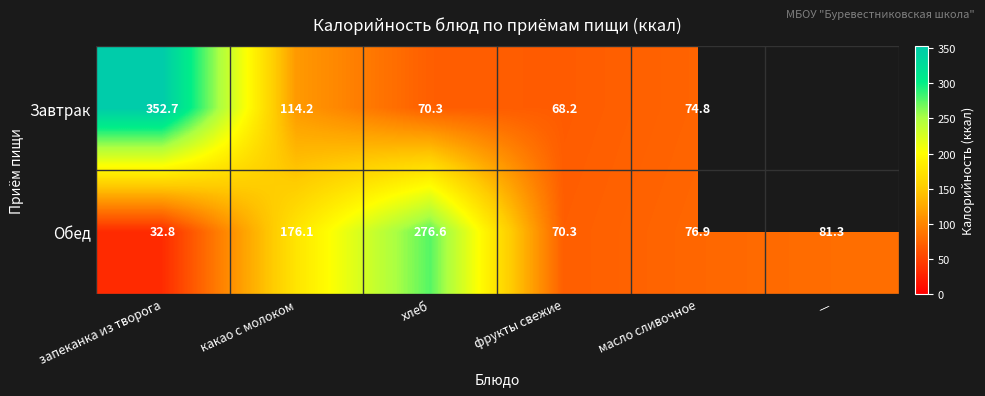

Between запеканка из творога and фрукты свежие, which is larger?

запеканка из творога